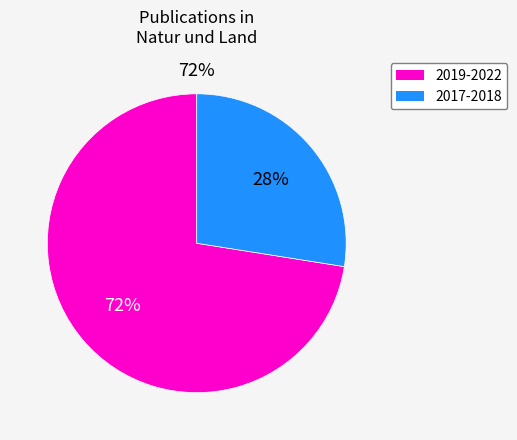

What is the smallest slice in the pie chart?

2017